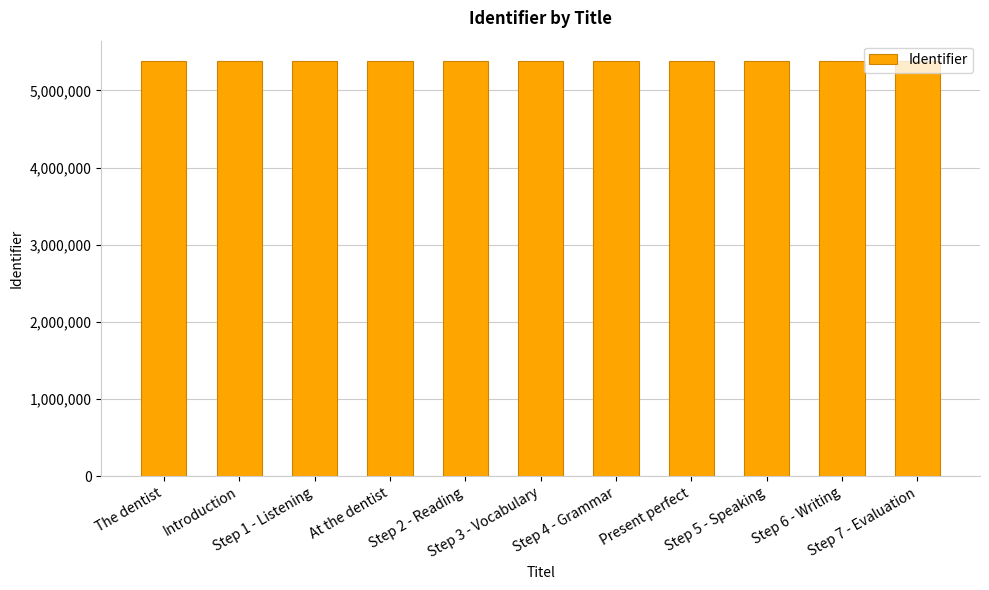

What is the maximum value shown in the chart?

5374496